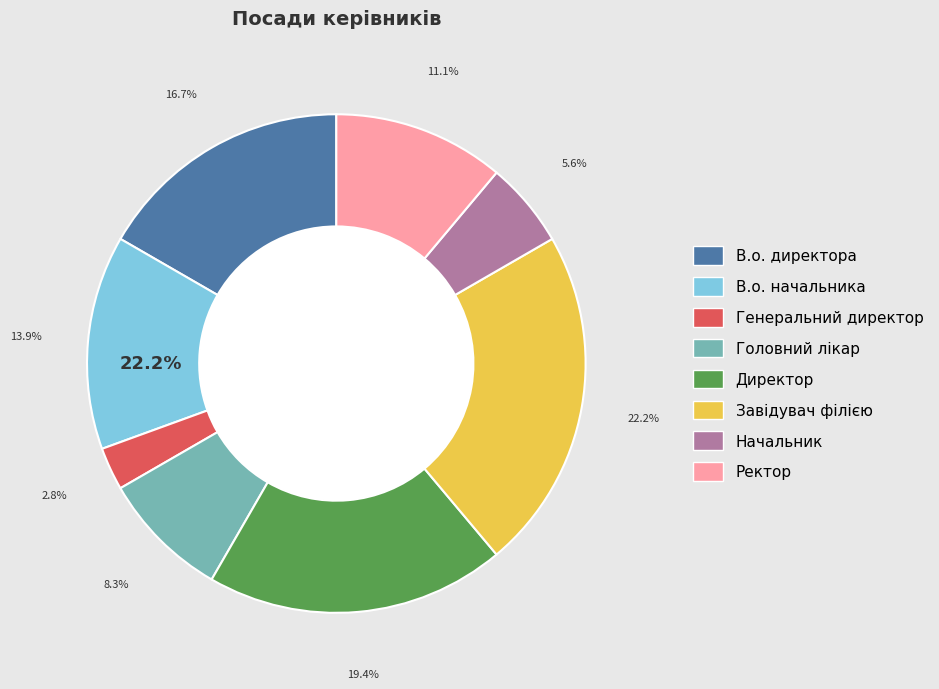

Does В.о. начальника represent more than half of the total?

No